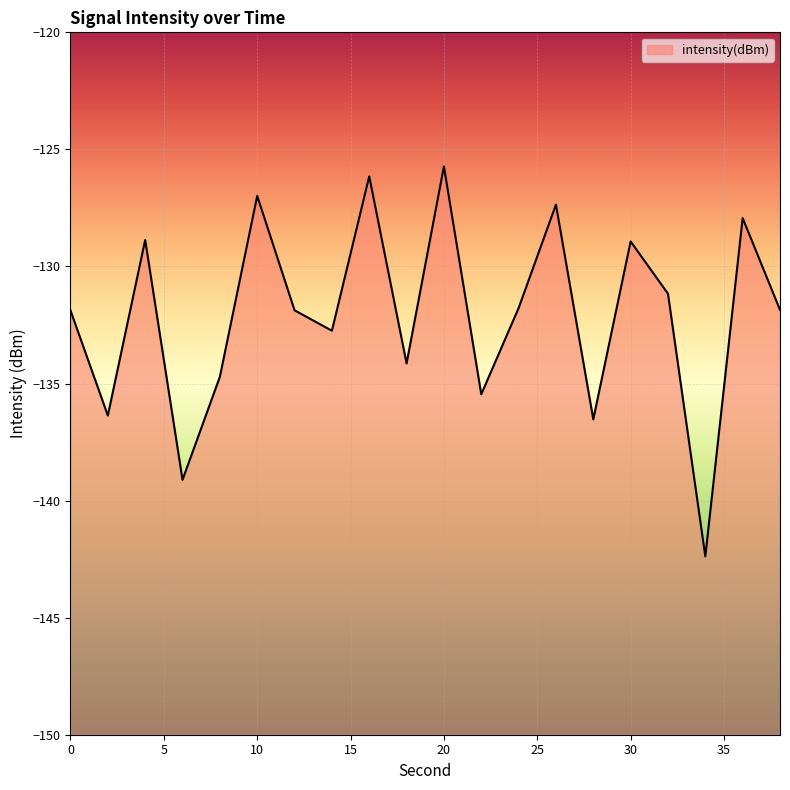

How many interior local valleys (lower than both neighbors) does the data have?

7